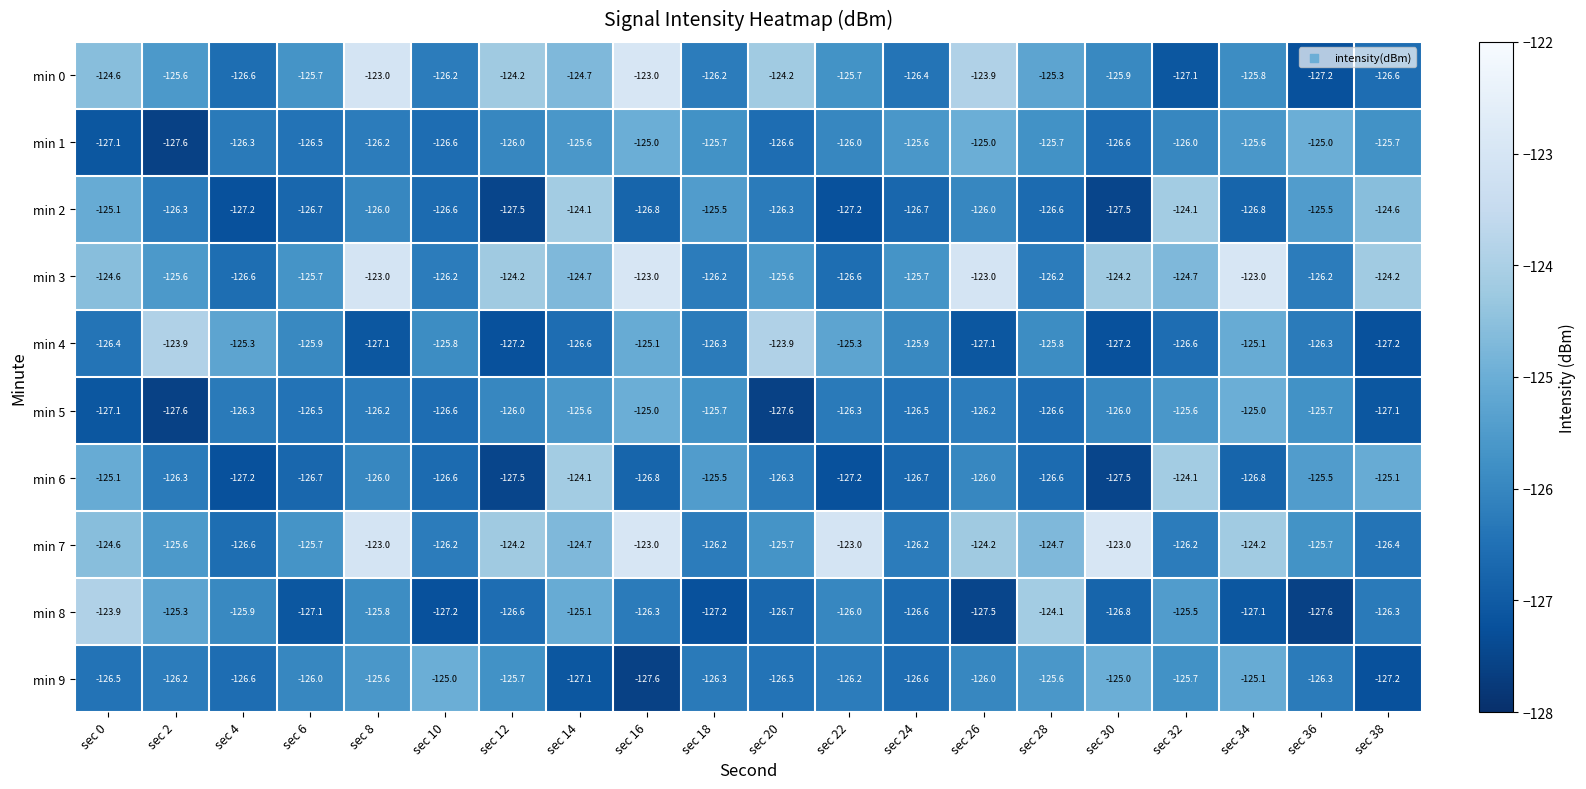

At which category is the sum across all series the highest?

sec 16